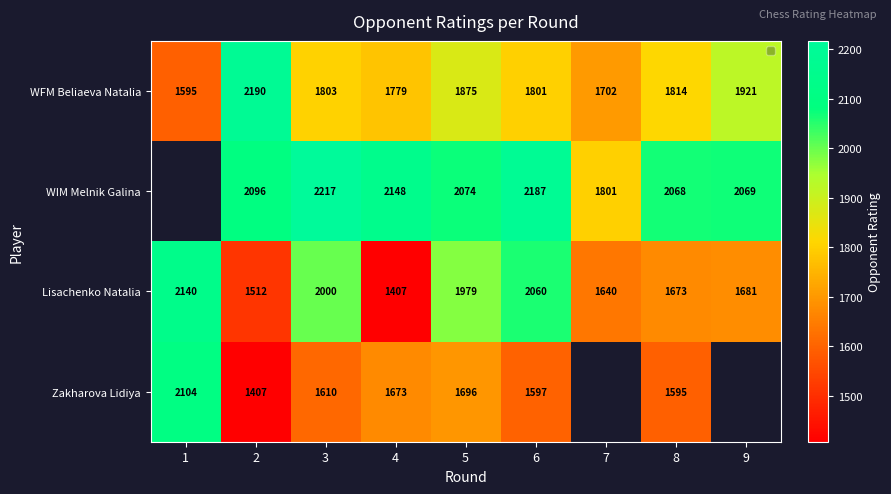

The value of Zakharova Lidiya at 8 is 830. True or false?

False